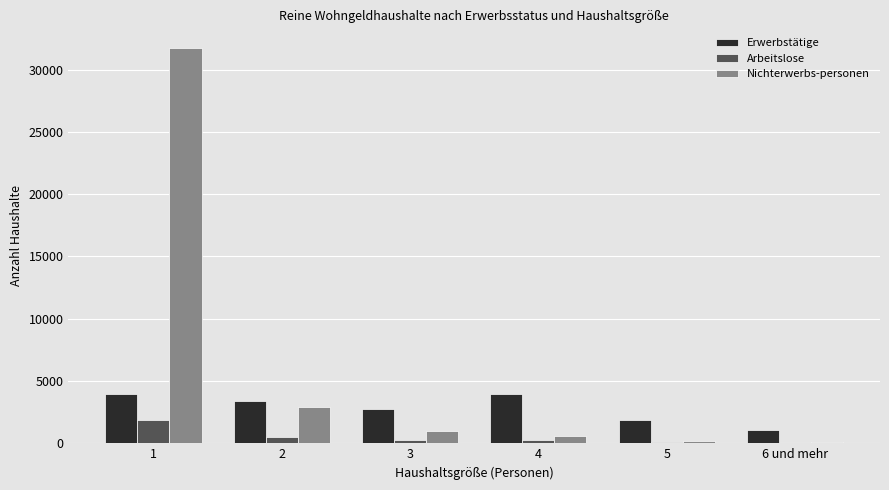

Is it true that Erwerbstätige equals 2716 at 3?

True